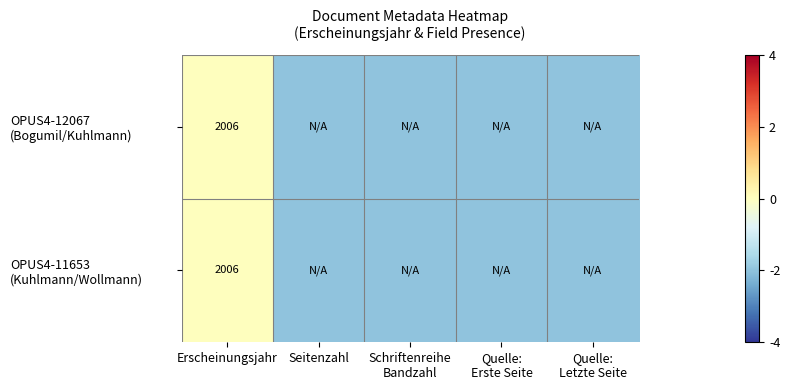

Read the OPUS4-11653 (Kuhlmann/Wollmann) value at Quelle: Erste Seite.

-2